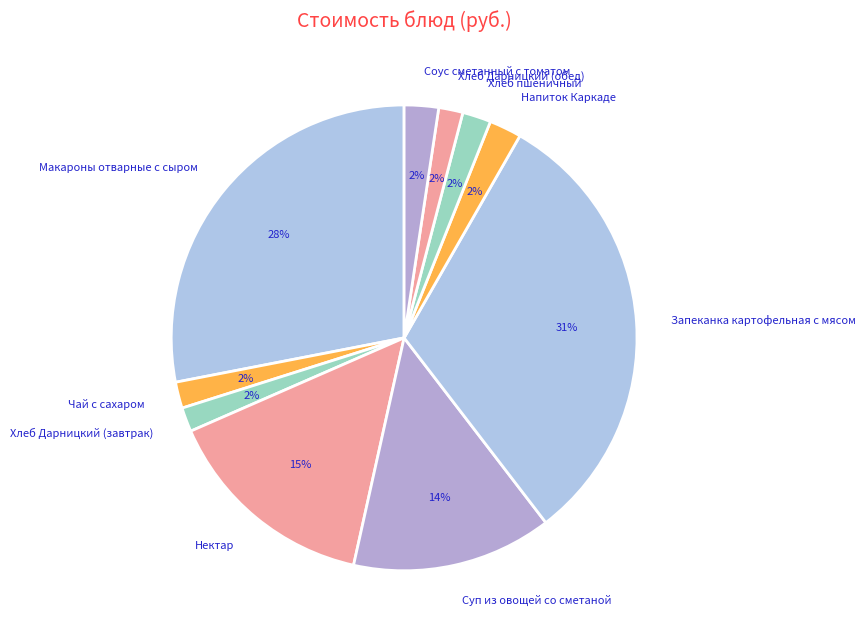

Which category has the biggest portion of the pie?

Запеканка картофельная с мясом